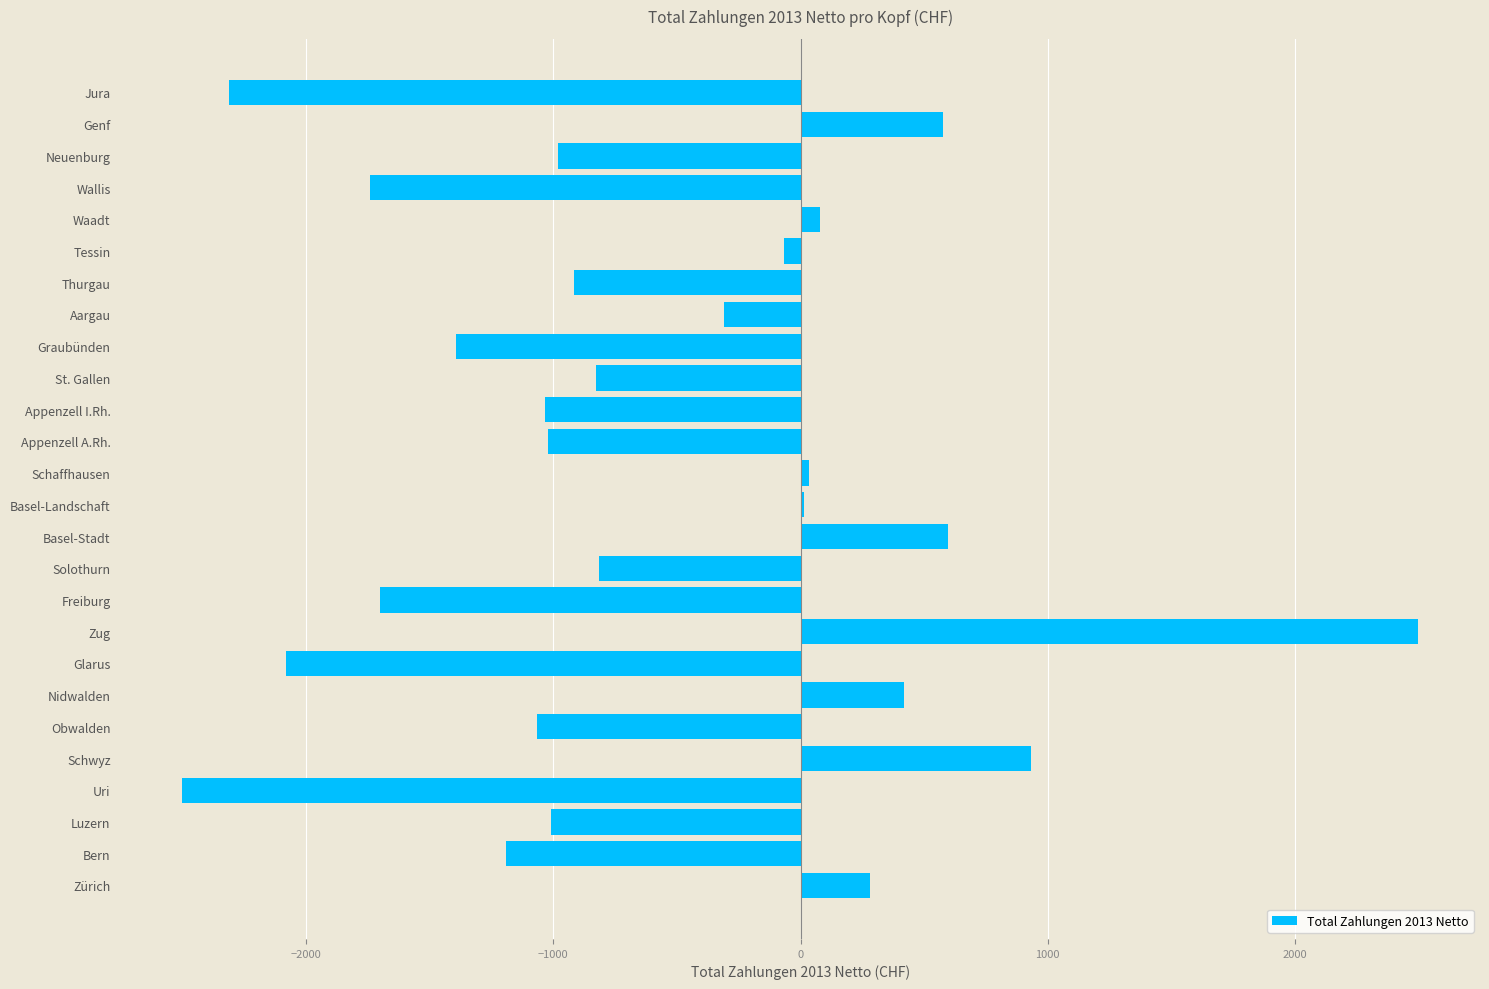

What is the maximum value shown in the chart?

2499.2